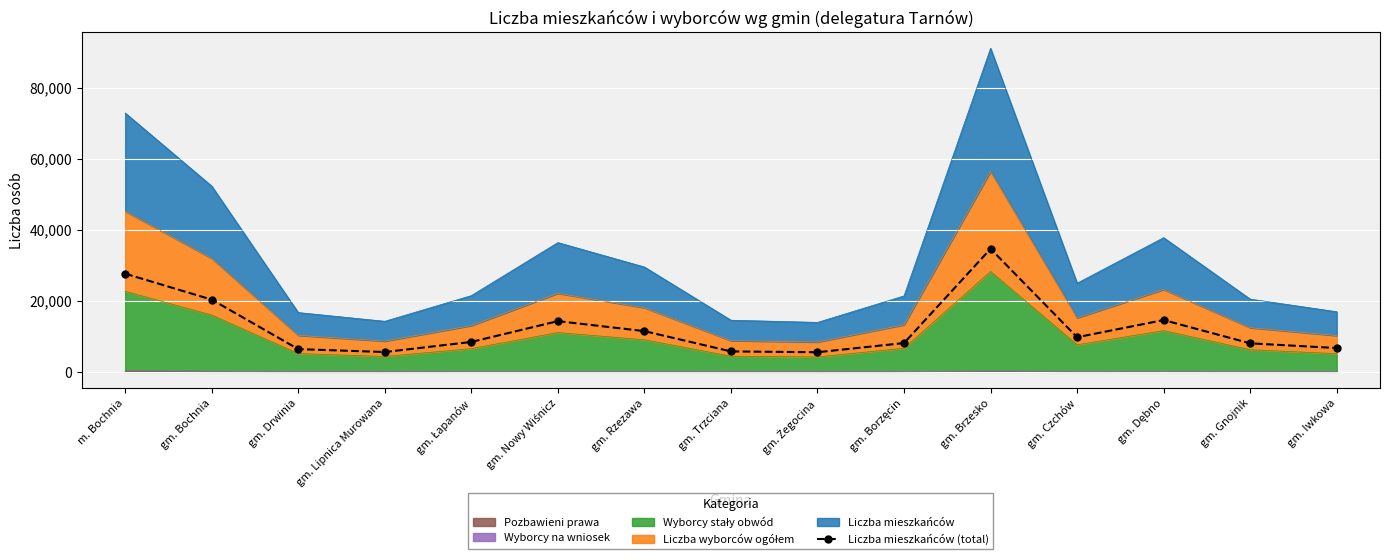

Read the value at gm. Dębno.

14591